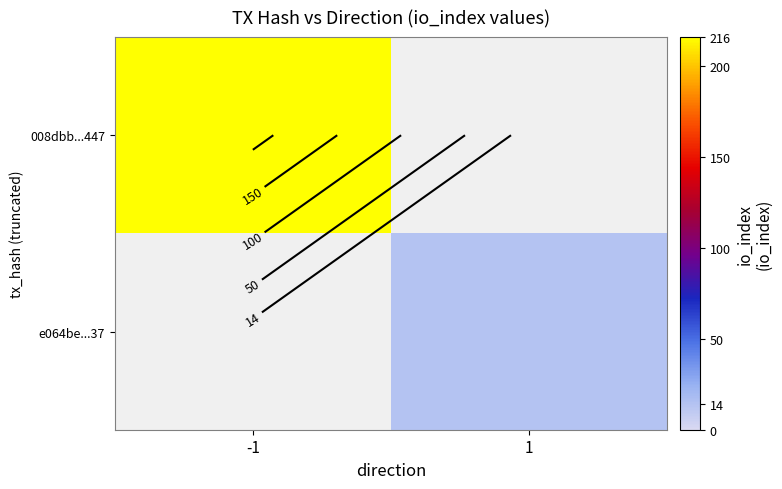

Is the value of 008dbb...447 at 1 greater than the value of e064be...37 at 1?

No